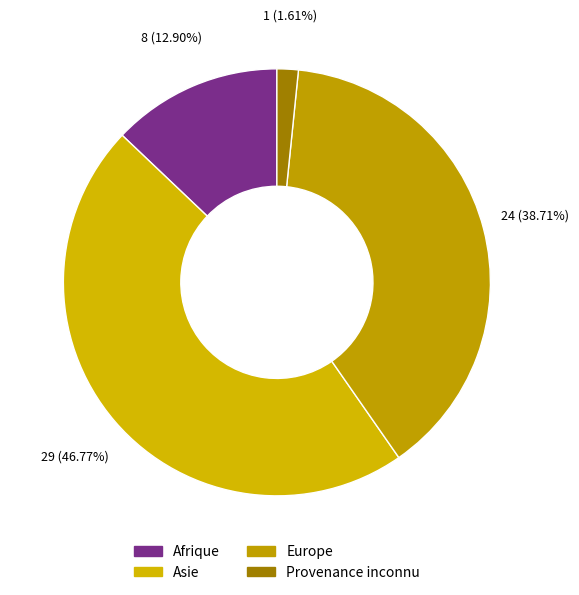

Count the number of slices in the pie.

4